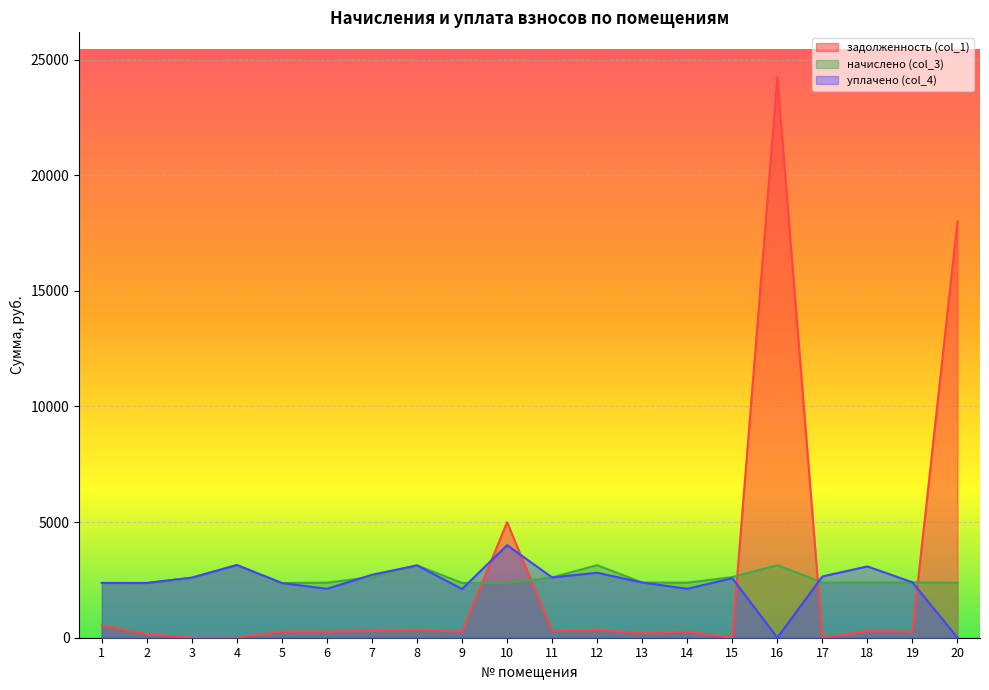

What value does the уплачено (col_4) series have at 19?

2395.6